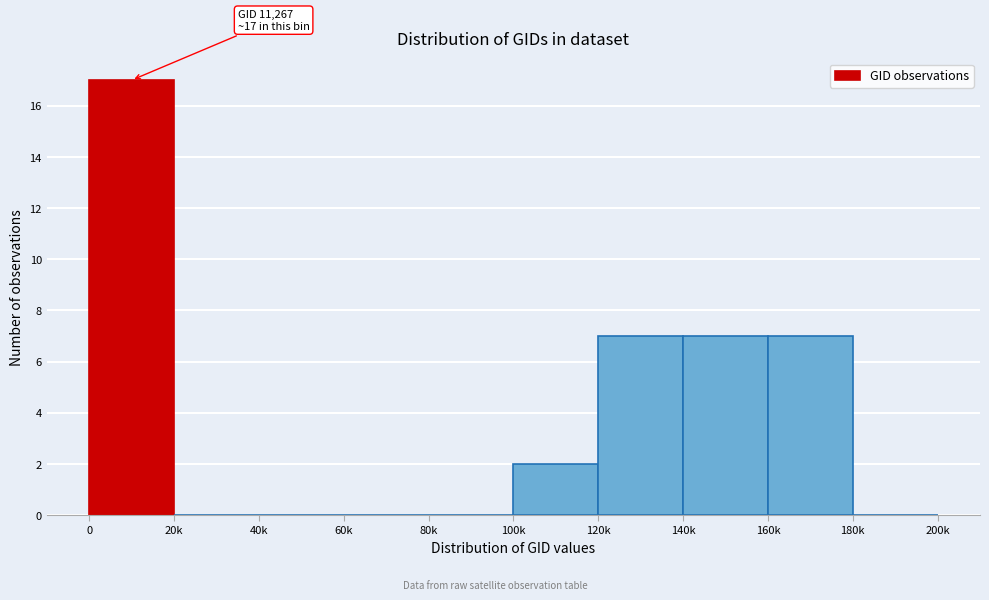

Reading right to left, extract all data points from this chart.

180k=0	160k=7	140k=7	120k=7	100k=2	80k=0	60k=0	40k=0	20k=0	0=17